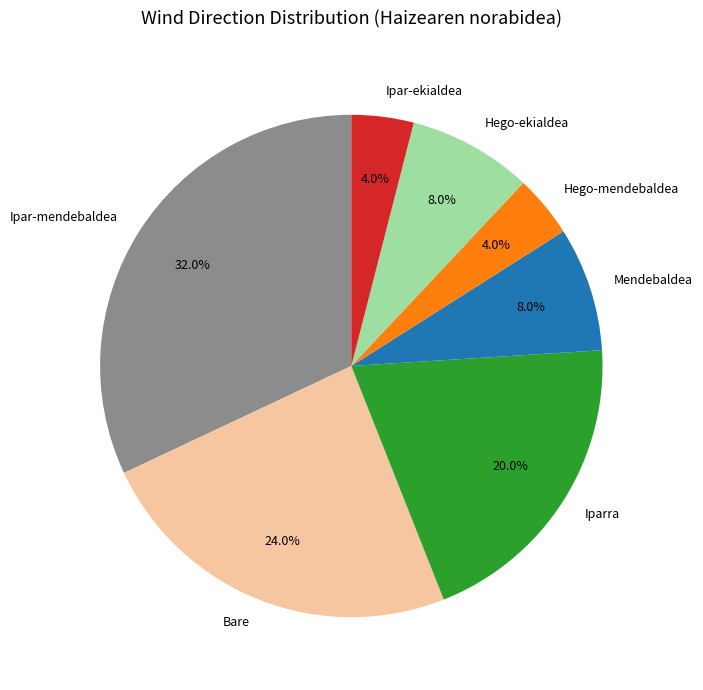

What percentage do Mendebaldea and Ipar-mendebaldea together represent?

40.0%